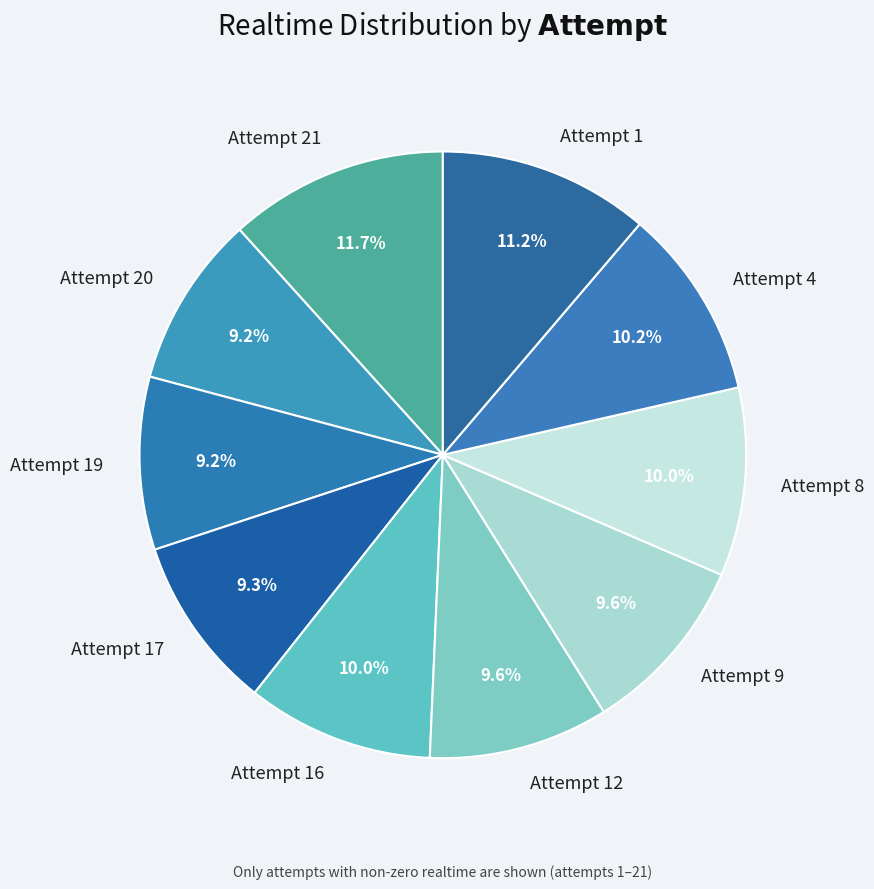

How much of the chart is everything except Attempt 21?

88.3%